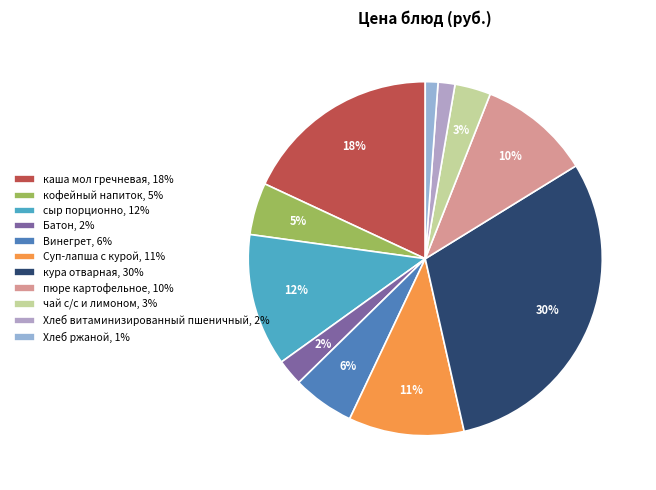

Between кофейный напиток and чай с/с и лимоном, which is larger?

кофейный напиток